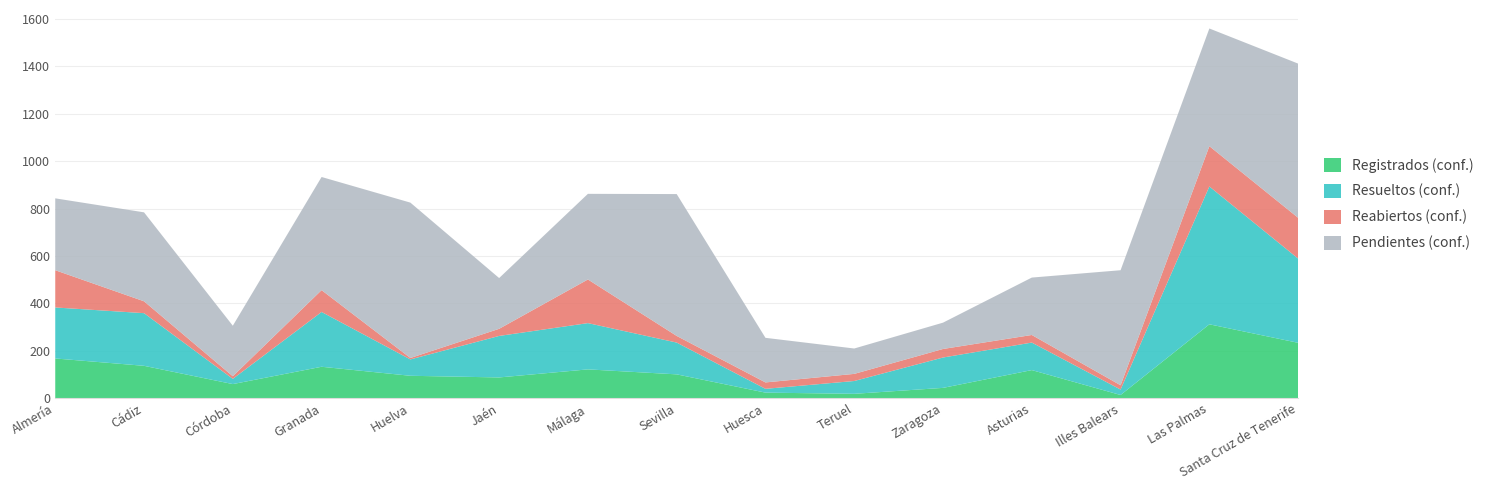

Reading left to right, extract all data points from this chart.

Registrados (conf.): 168	137	60	133	95	88	122	101	24	19	44	119	14	312	234
Resueltos (conf.): 215	222	22	231	69	175	195	134	16	54	128	116	23	581	355
Reabiertos (conf.): 157	50	11	92	6	30	184	28	27	30	36	32	18	170	172
Pendientes (conf.): 303	375	213	477	655	214	361	598	188	107	111	242	485	496	650